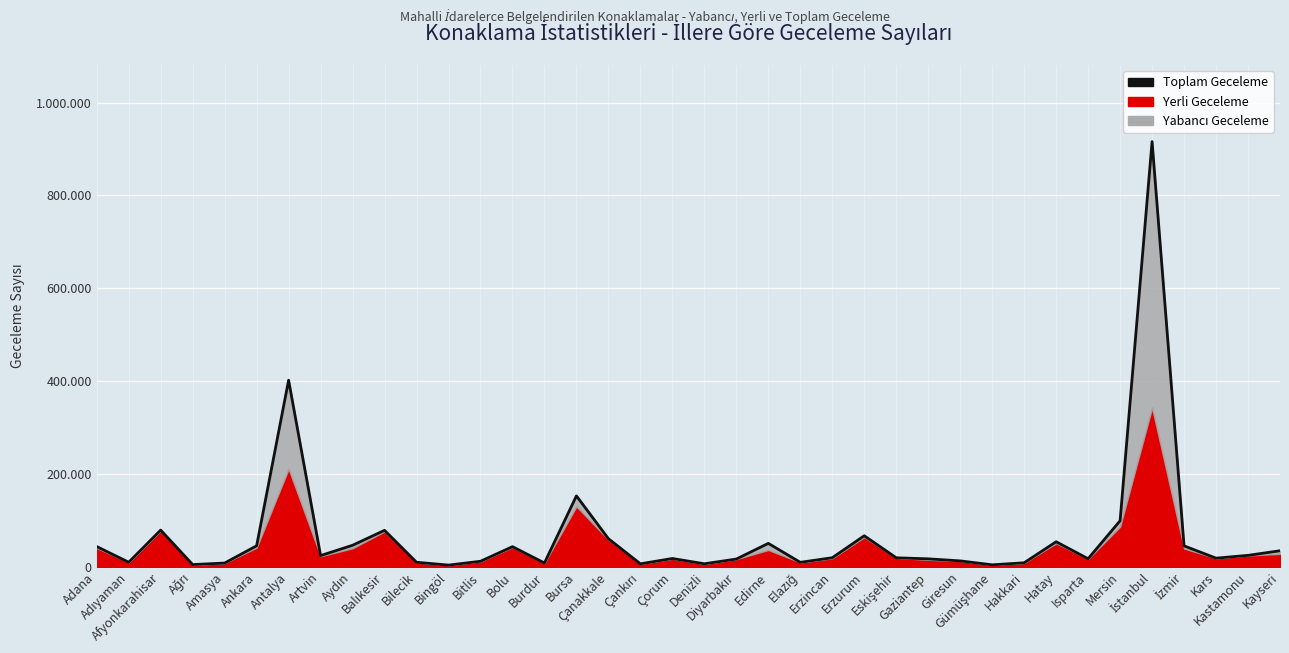

True or false: there are more than 0 points higher than both neighbors.

True